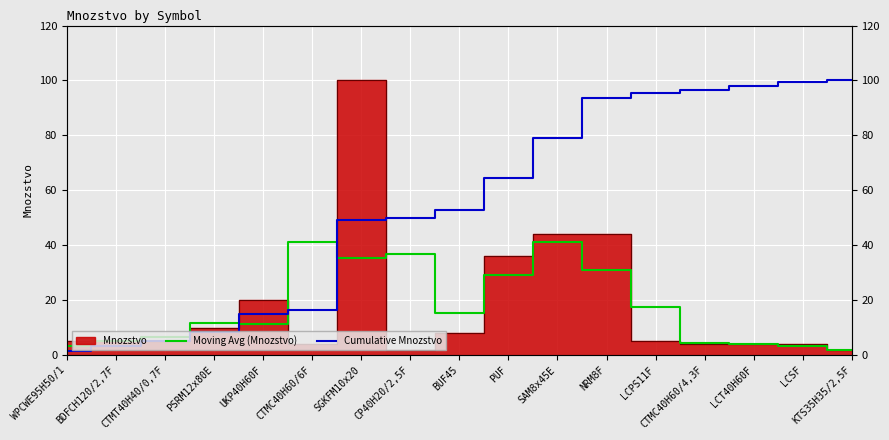

Which series has the largest range (max minus min)?

Cumulative Mnozstvo